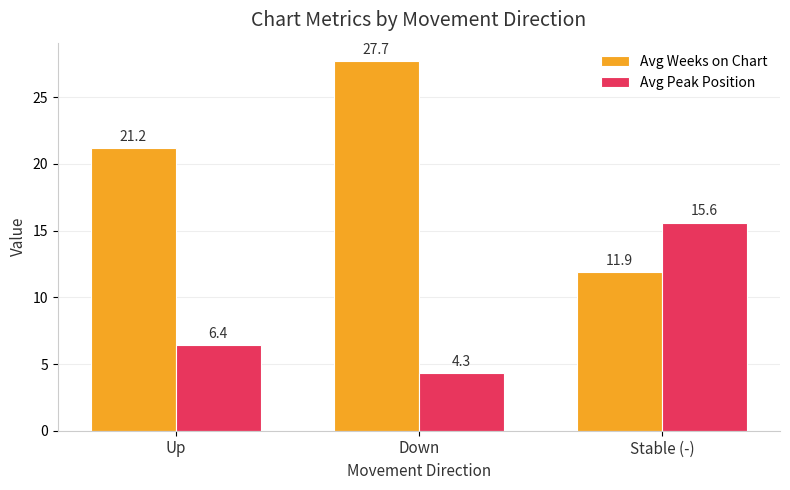

The value of Avg Weeks on Chart at Down is 41.3. True or false?

False